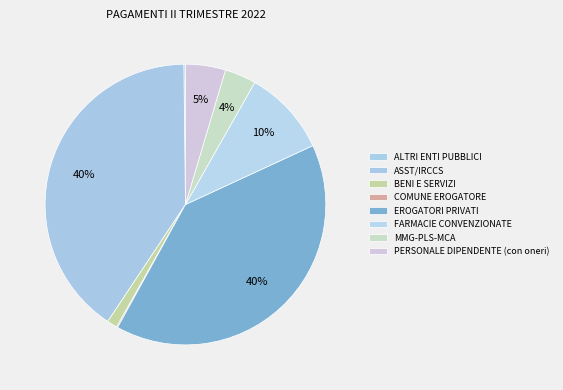

The ASST/IRCCS slice represents 40% of the pie. True or false?

True